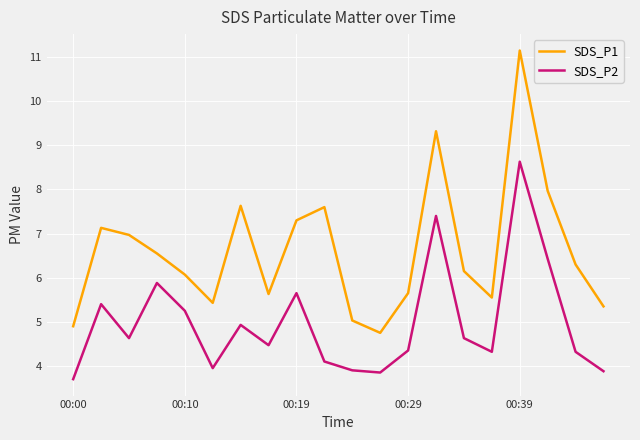

True or false: SDS_P1 and SDS_P2 intersect in this chart.

False